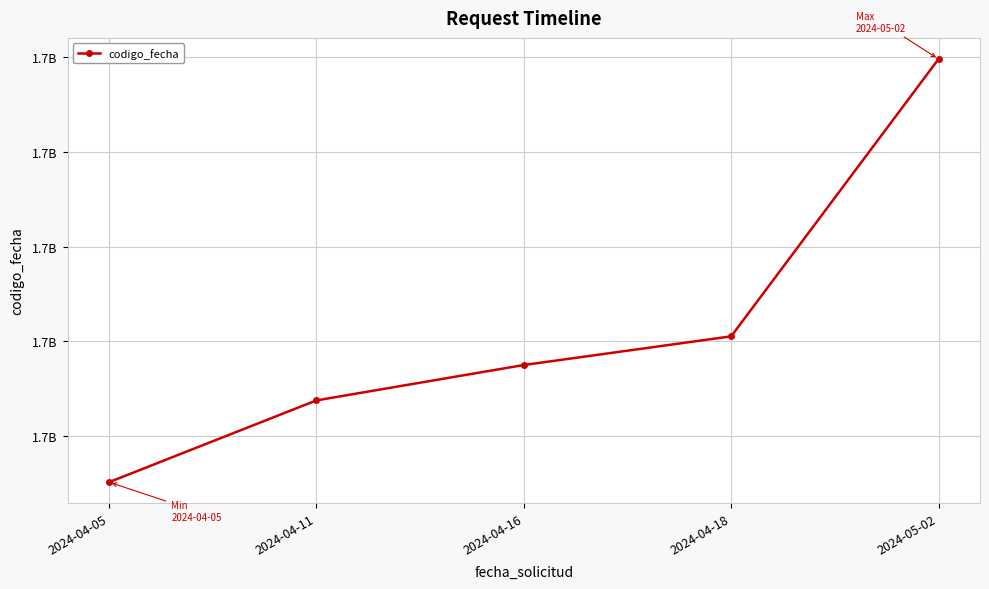

At which category does the chart reach its minimum across all series?

2024-04-05